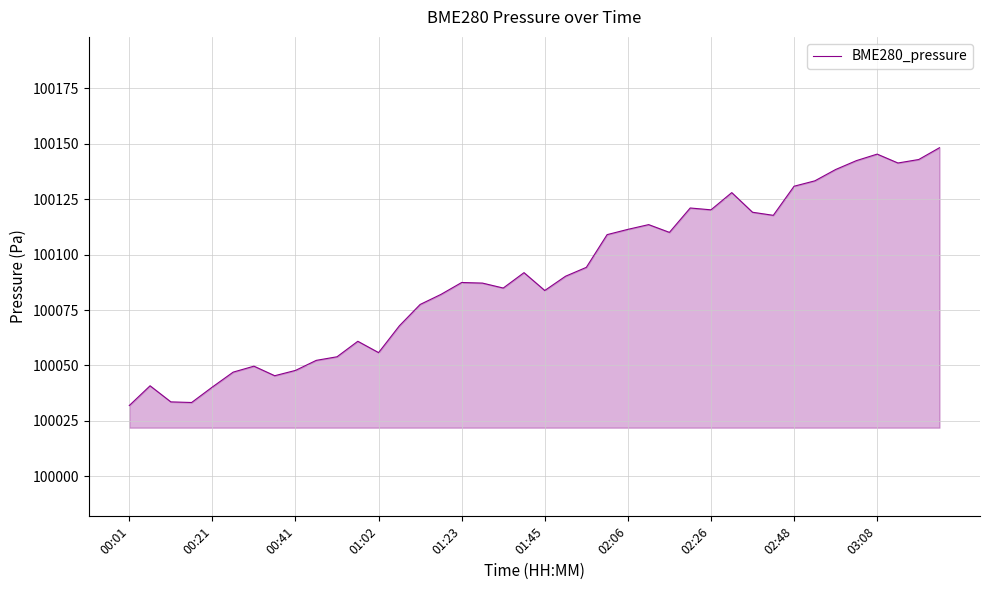

What is the sum of all values?

4003613.1